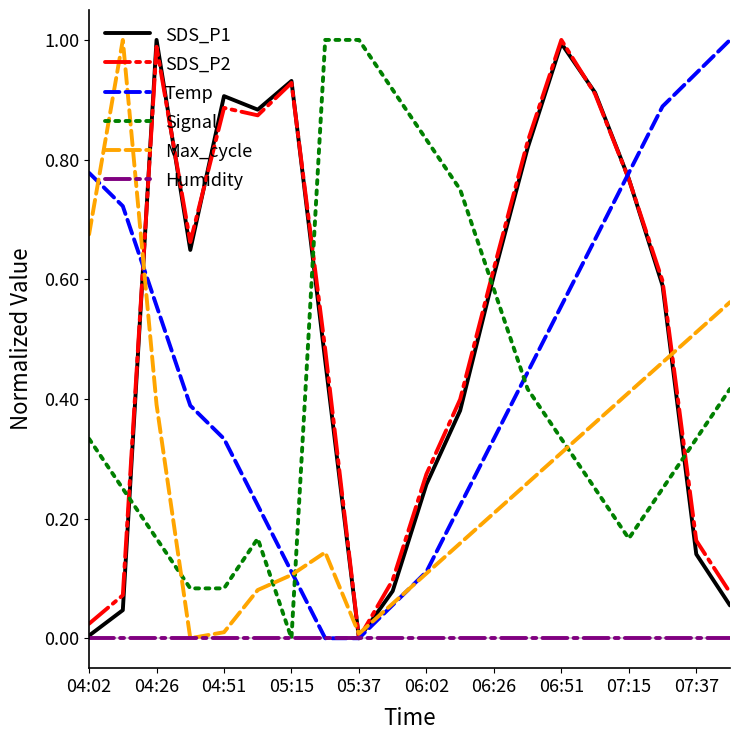

True or false: SDS_P2 has more than 2 interior local peaks.

True